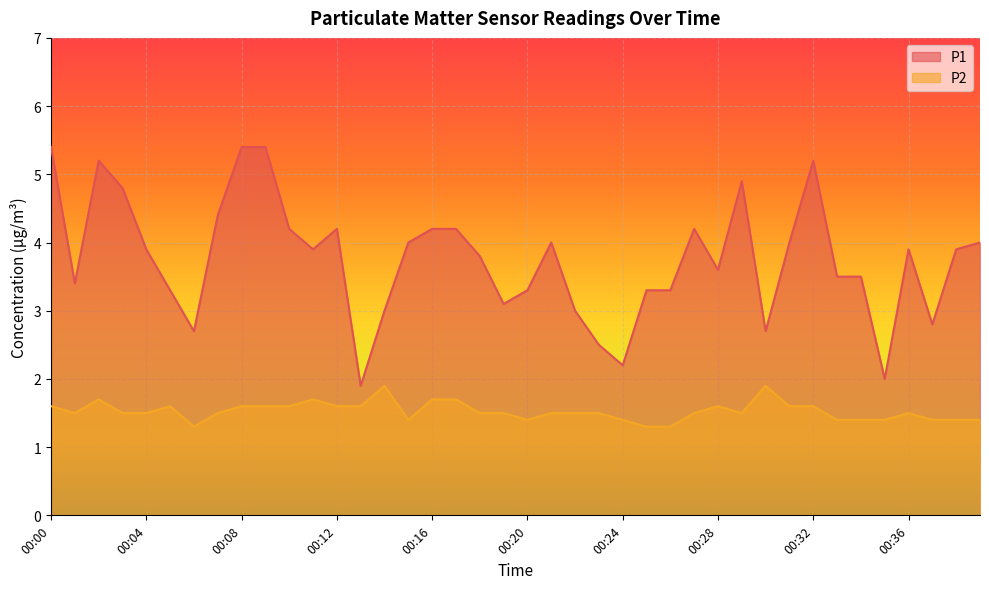

Between 00:23 and 00:18, which is larger?

00:18